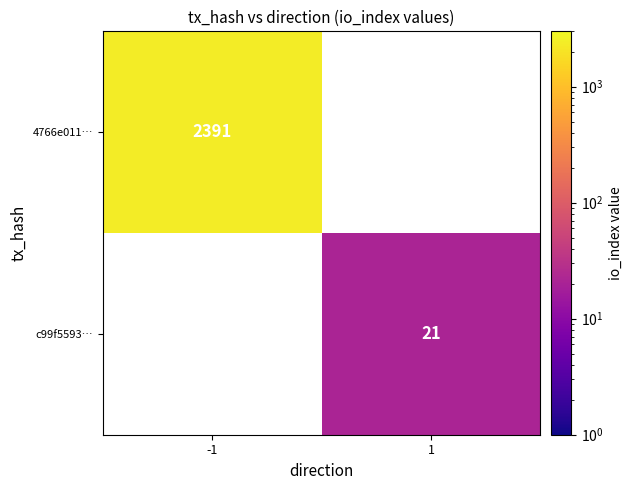

Is it true that 4766e011… equals 3954.9 at -1?

False